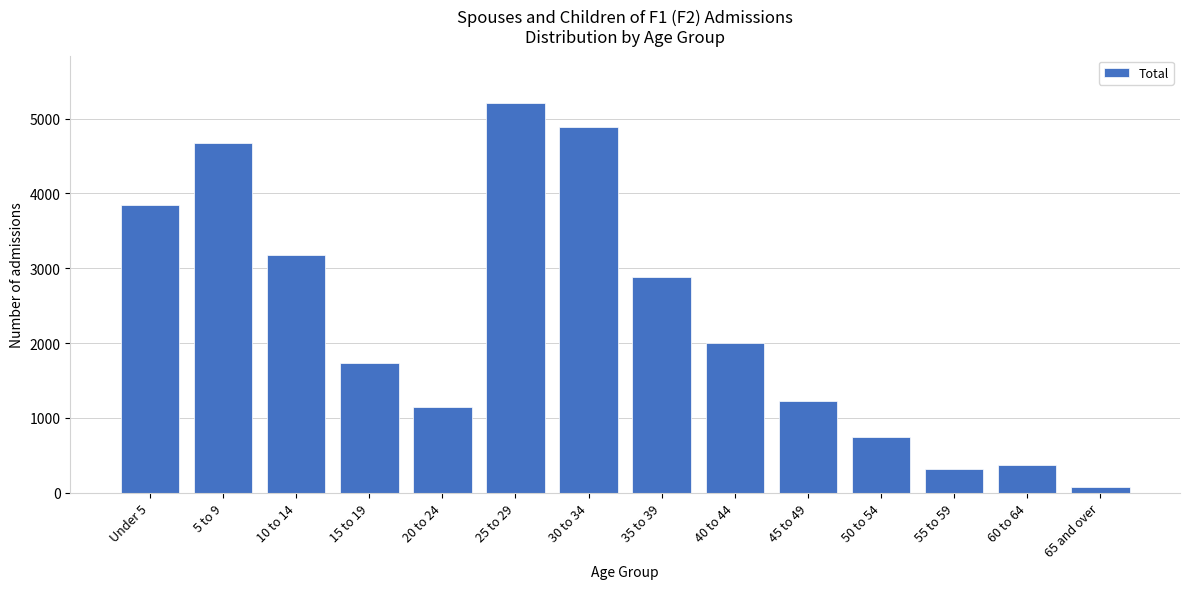

Reading left to right, list all the values displayed in this chart.

3842	4673	3176	1733	1144	5216	4886	2884	2004	1229	751	322	376	72